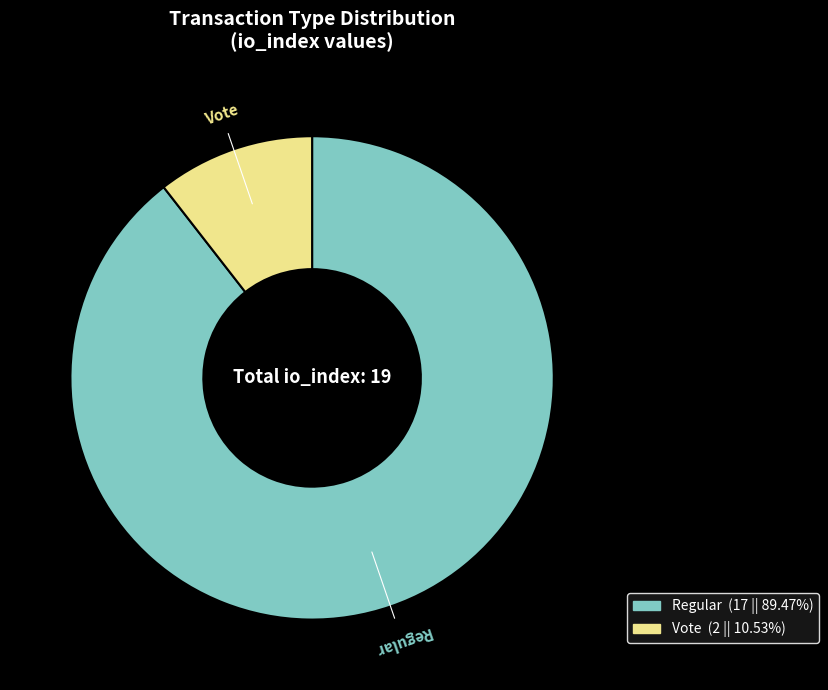

What is the ratio of the value at Regular to the value at Vote?

8.5